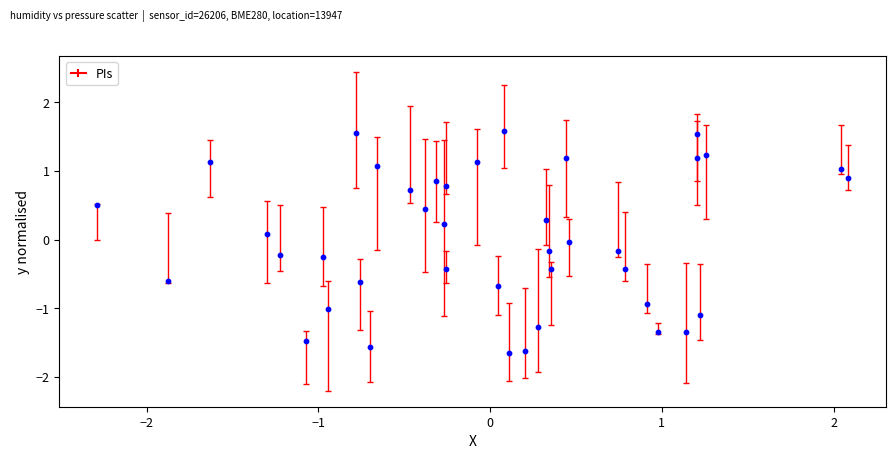

What is the range of Y values (max minus min)?

3.2